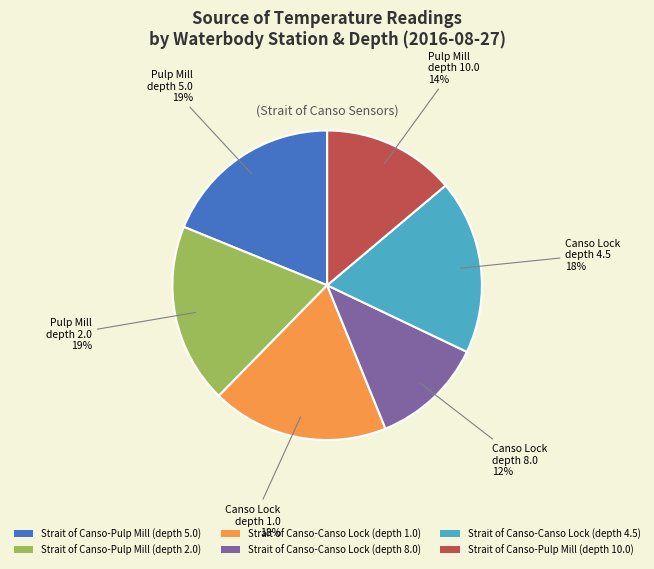

Does Strait of Canso-Pulp Mill (depth 2.0) represent more than half of the total?

No